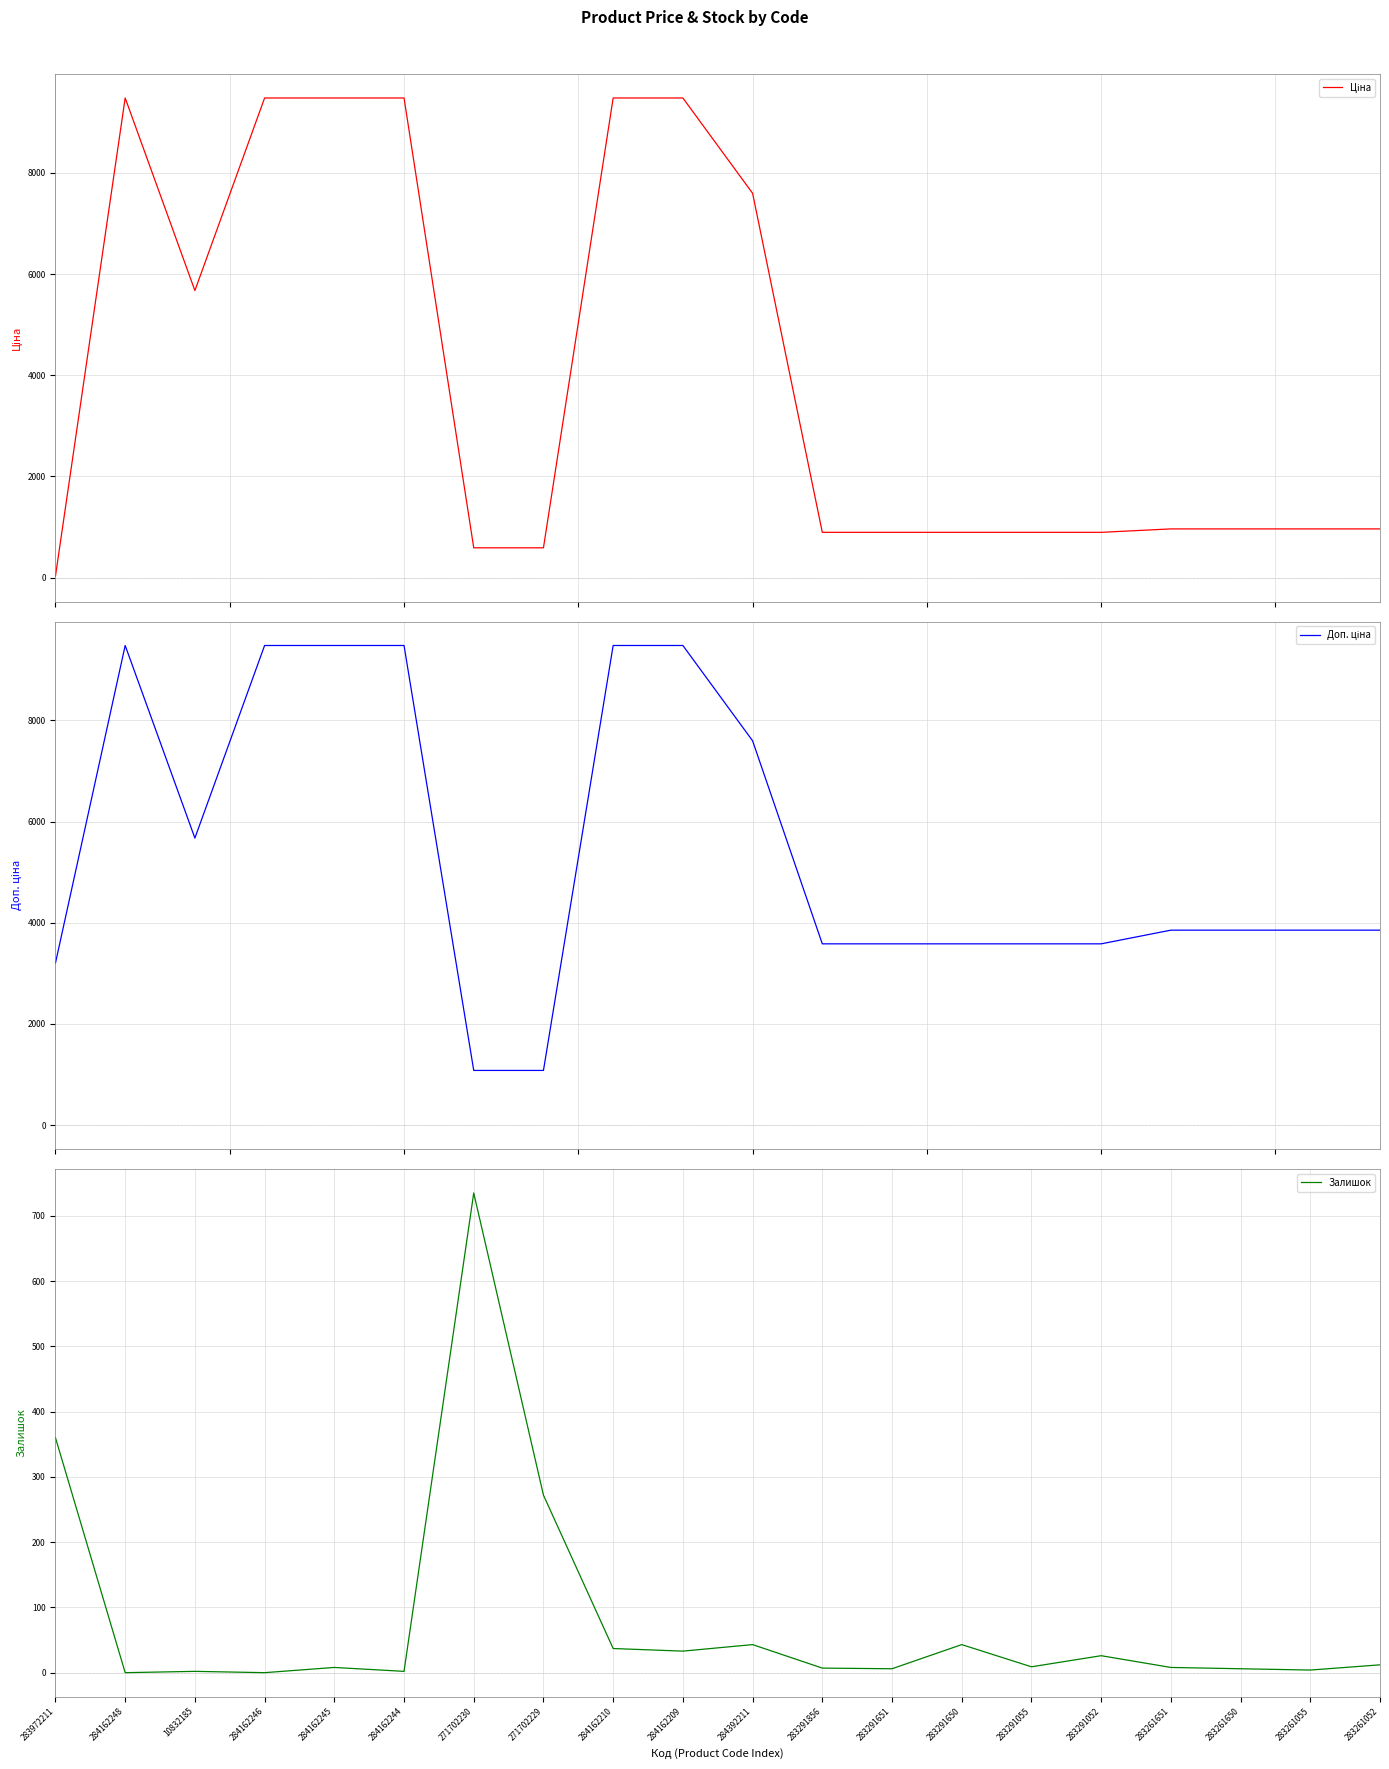

The Ціна series shows 3370.6 at 284392211. True or false?

False